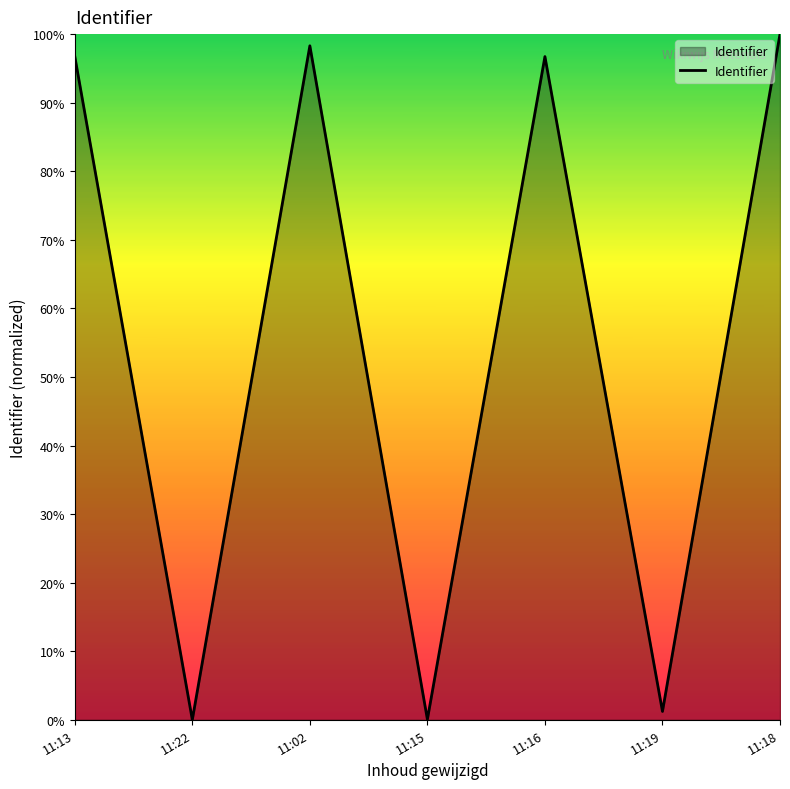

Is this an area chart (filled region under the line)?

Yes